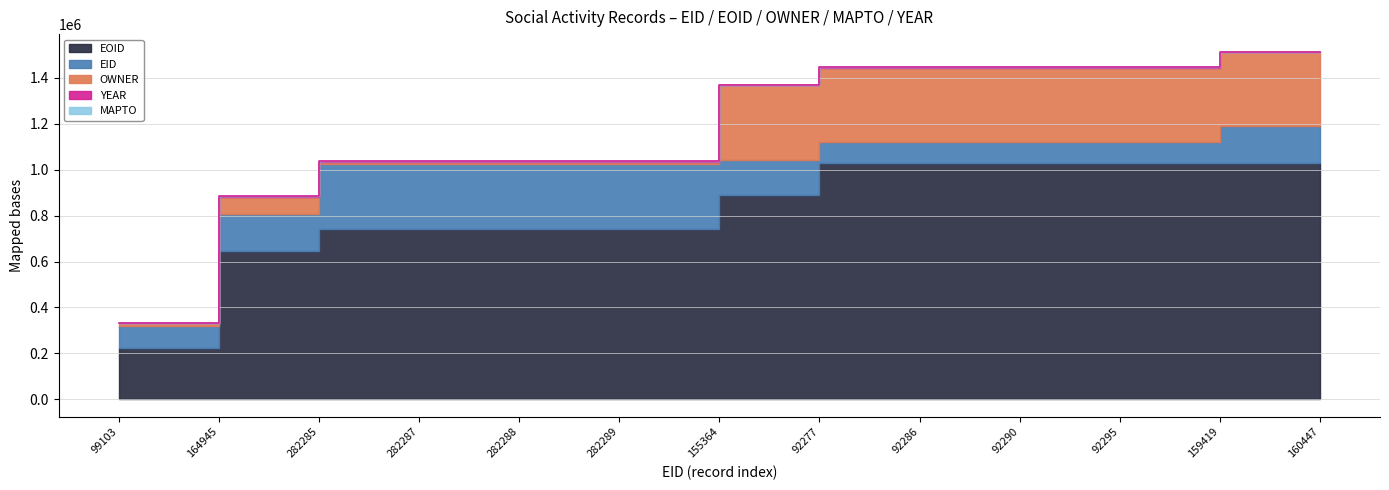

Rank the series by their maximum value, from highest to lowest.

EOID, OWNER, EID, YEAR, MAPTO